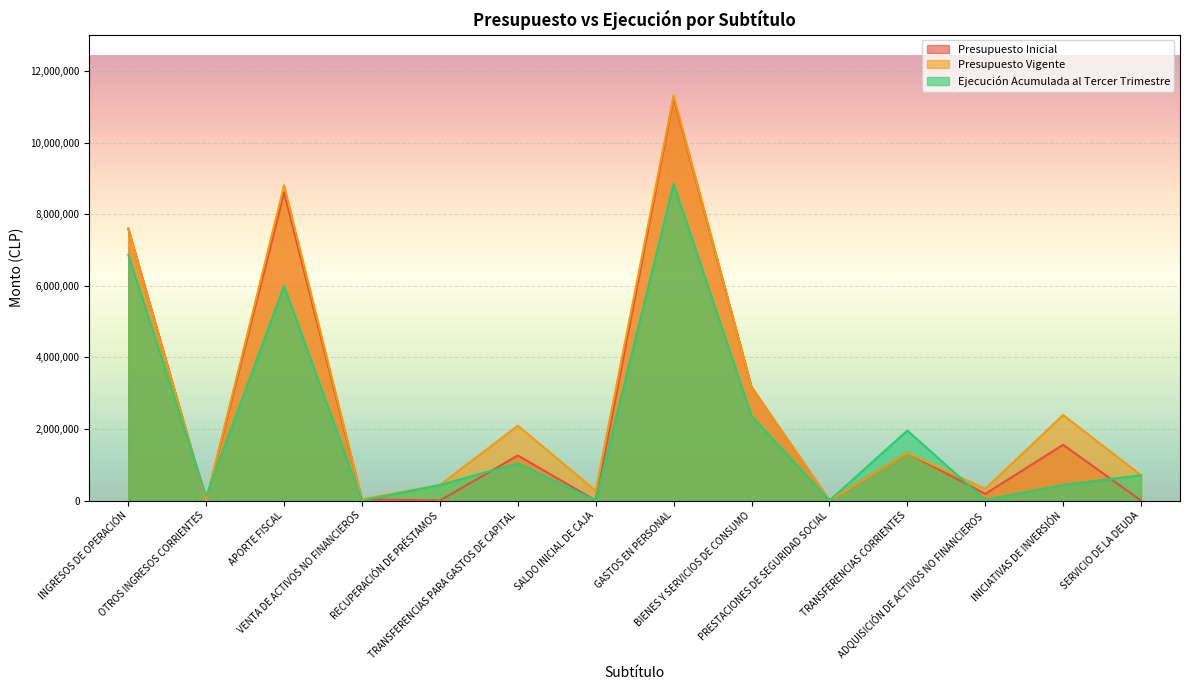

Does the chart display data point markers on the line(s)?

No